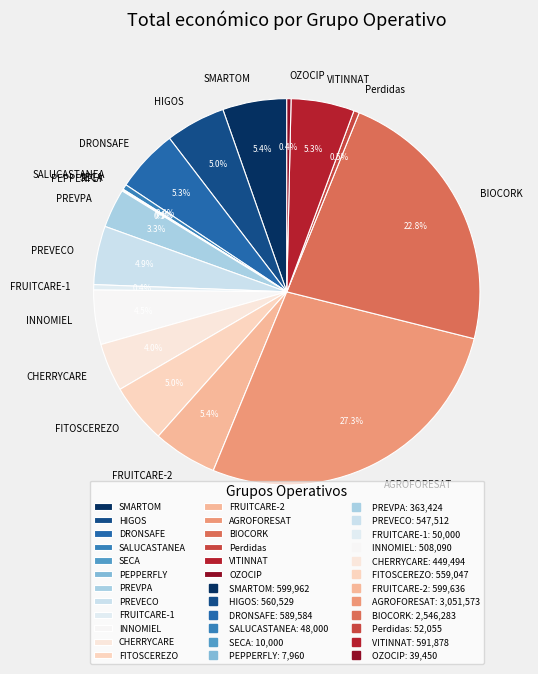

Which has a higher value, Perdidas or VITINNAT?

VITINNAT